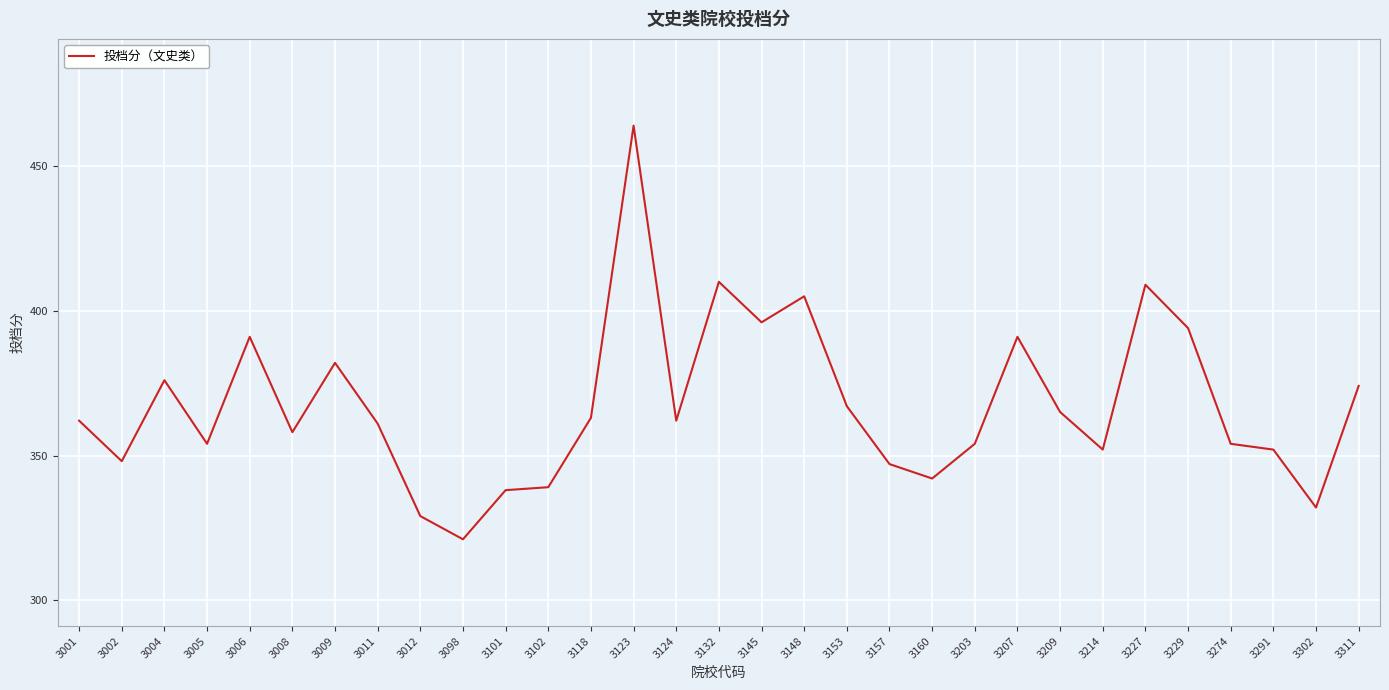

The chart shows a value of 136.6 at 3132. True or false?

False